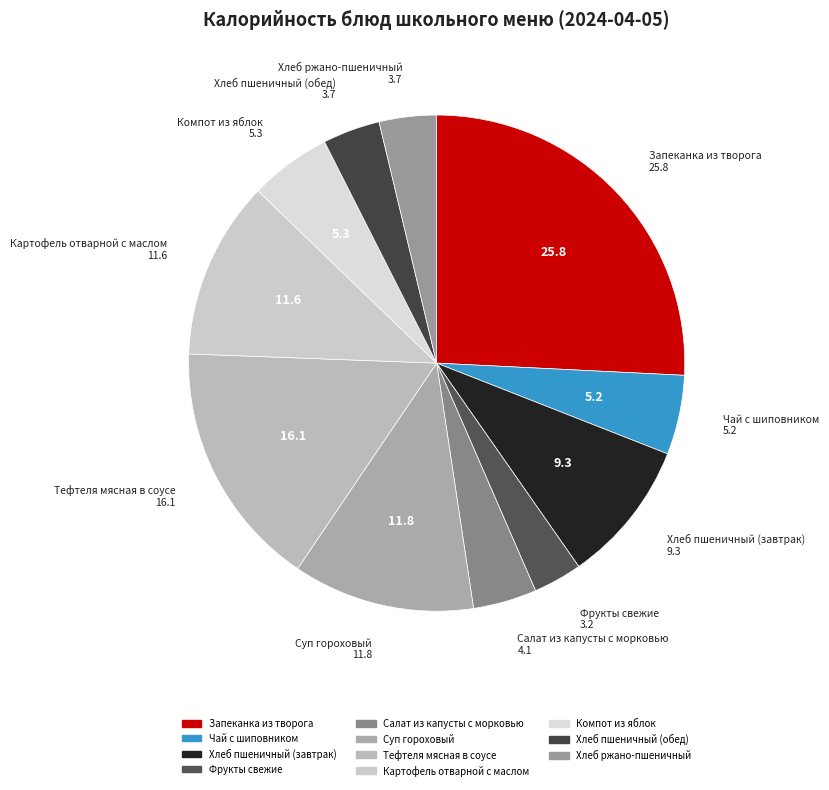

Is it true that Запеканка из творога is 12% of the pie?

False